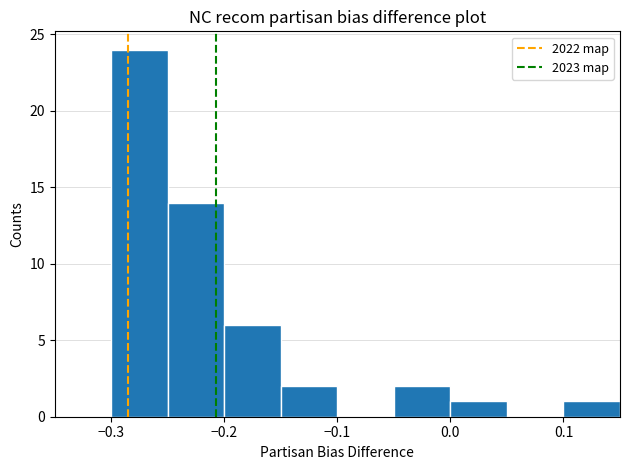

Reading left to right, list every bar in this chart as the range it spans on the x-axis followed by its height. The values are not printed on the chart, so give them approximately, as read against the axis.

-0.30 to -0.25: 24
-0.25 to -0.20: 14
-0.20 to -0.15: 6
-0.15 to -0.10: 2
-0.10 to -0.05: 0
-0.05 to 0.00: 2
0.00 to 0.05: 1
0.05 to 0.10: 0
0.10 to 0.15: 1